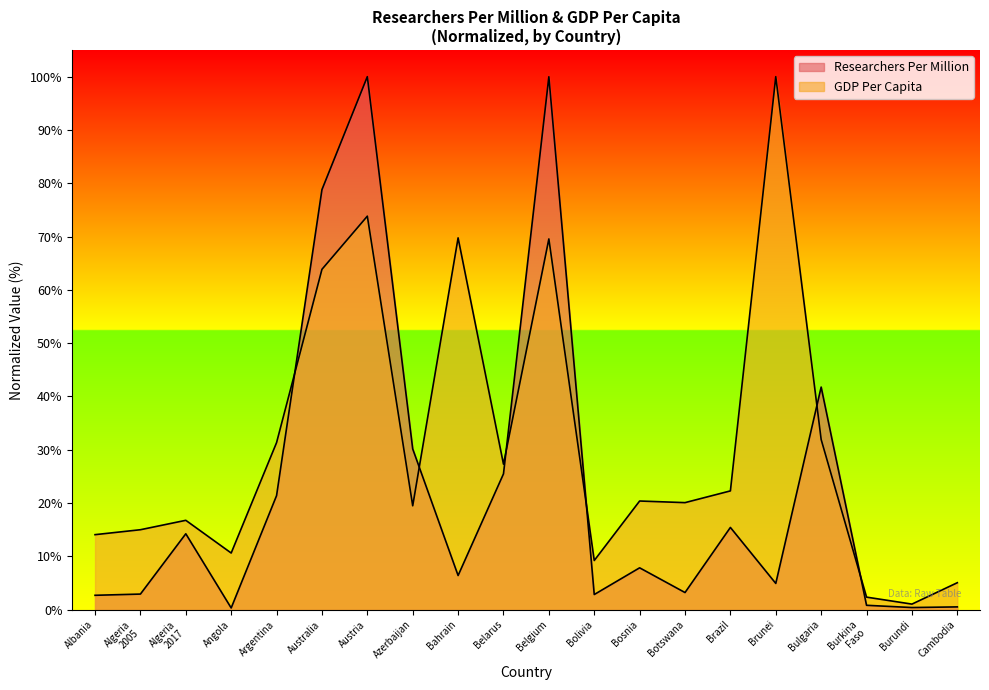

What is the label of the 11th point from the right?

Belarus